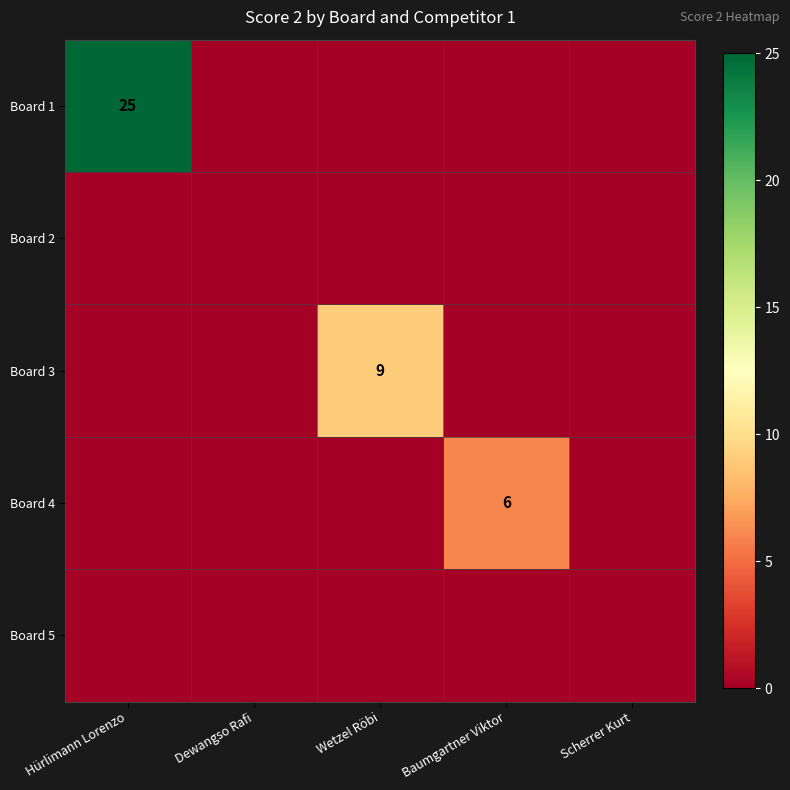

Between Baumgartner Viktor and Hürlimann Lorenzo, which is larger?

Hürlimann Lorenzo